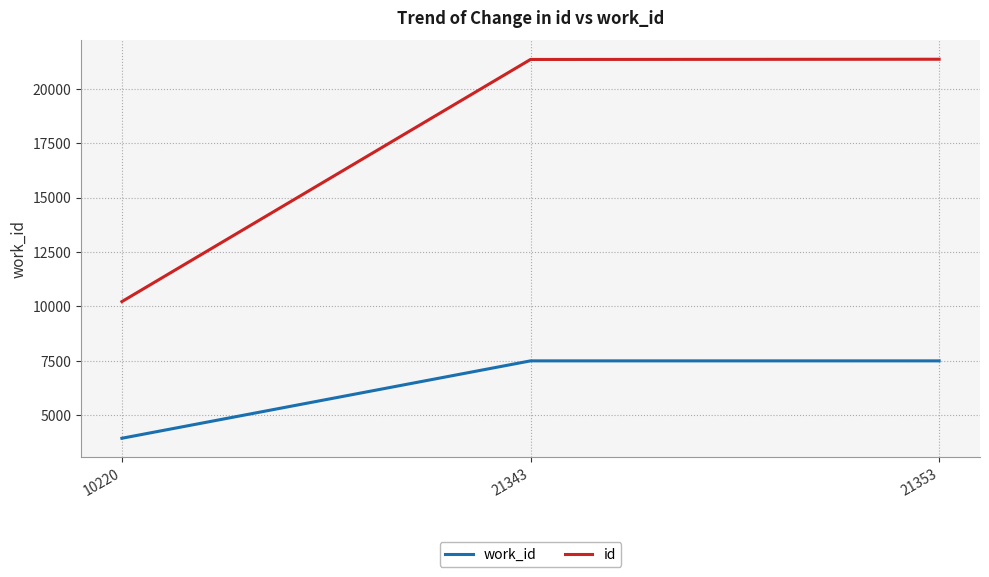

At how many categories does at least one series exceed 9422?

3